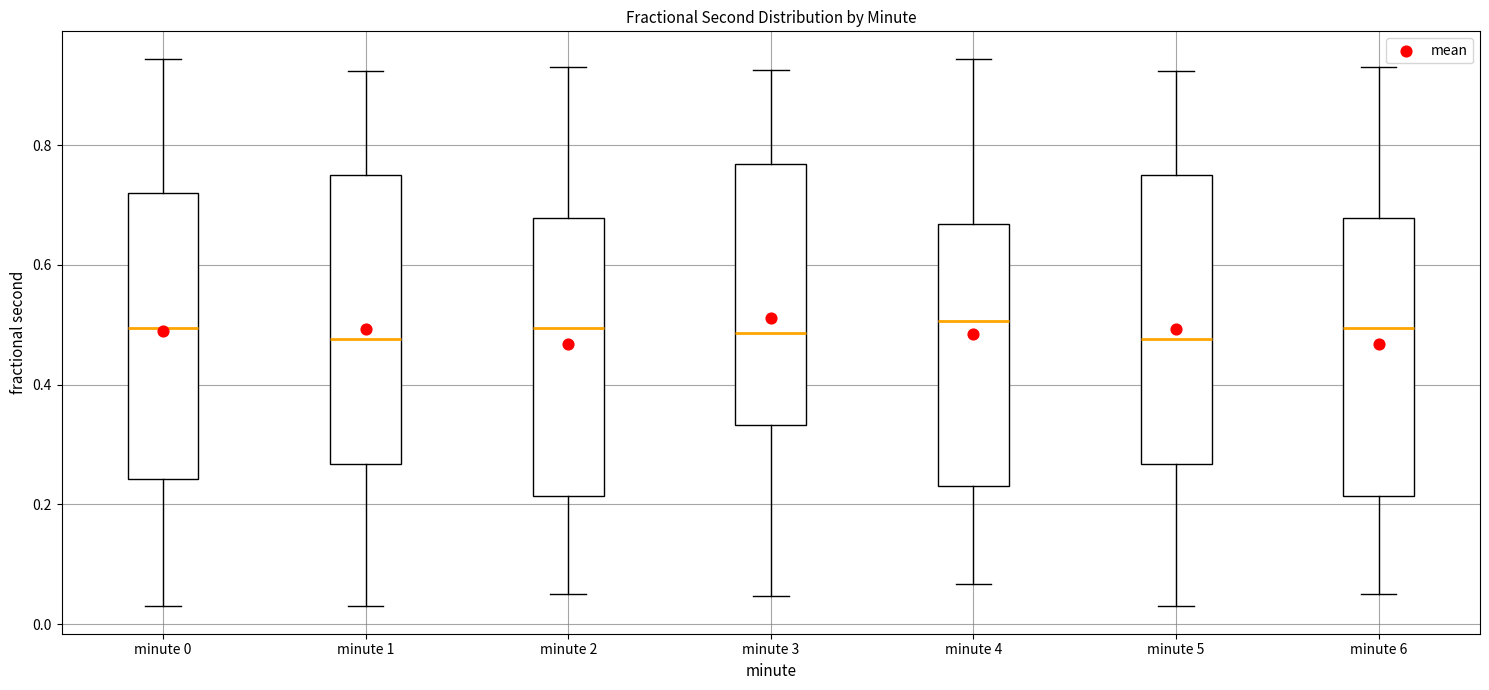

Reading left to right, read every box against the y-axis: the position of its median line, the range the box covers, and the ends of its whiskers. The values are not printed on the chart, so give them approximately, as read against the axis.

minute 0: median 0.50, box 0.24 to 0.72, whiskers 0.02 to 0.94
minute 1: median 0.48, box 0.26 to 0.74, whiskers 0.02 to 0.92
minute 2: median 0.50, box 0.22 to 0.68, whiskers 0.06 to 0.94
minute 3: median 0.48, box 0.34 to 0.76, whiskers 0.04 to 0.92
minute 4: median 0.50, box 0.24 to 0.66, whiskers 0.06 to 0.94
minute 5: median 0.48, box 0.26 to 0.74, whiskers 0.02 to 0.92
minute 6: median 0.50, box 0.22 to 0.68, whiskers 0.06 to 0.94